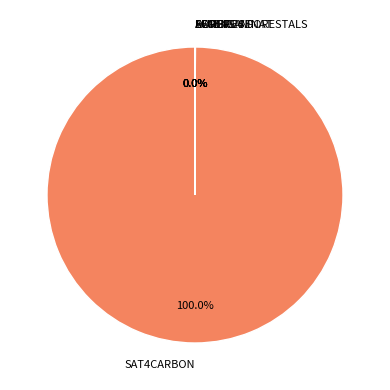

Is SAT4CARBON the majority of the pie?

Yes